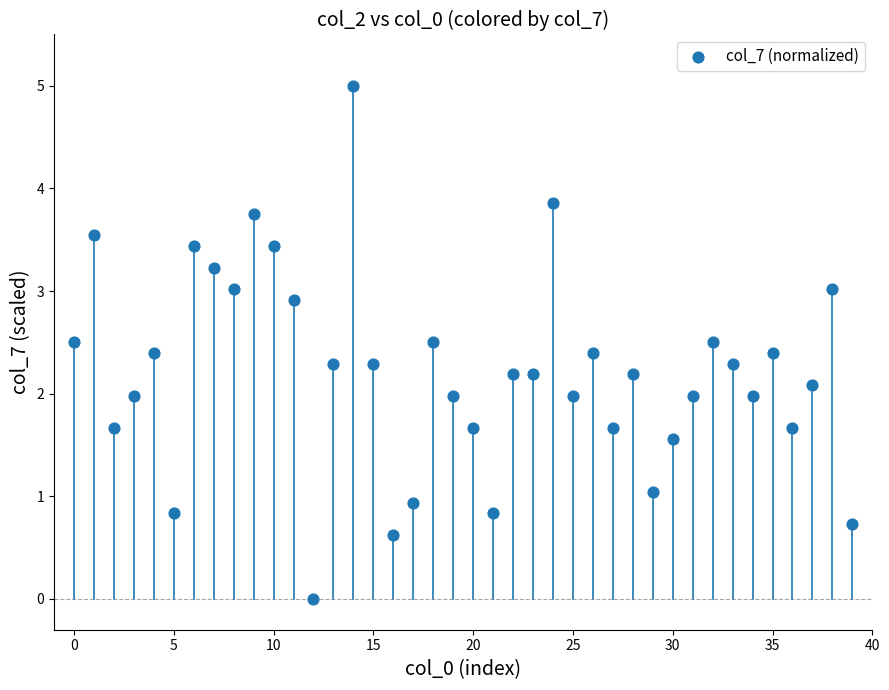

What is the range of Y values (max minus min)?

5.0